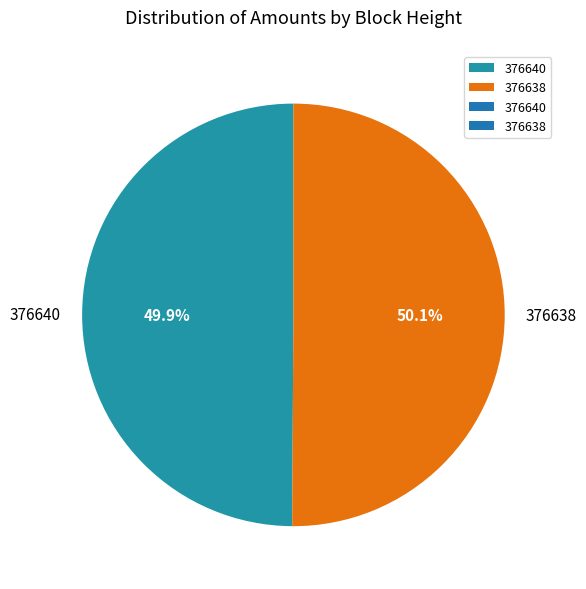

What percentage is the 376638 slice, to the nearest percent?

50%